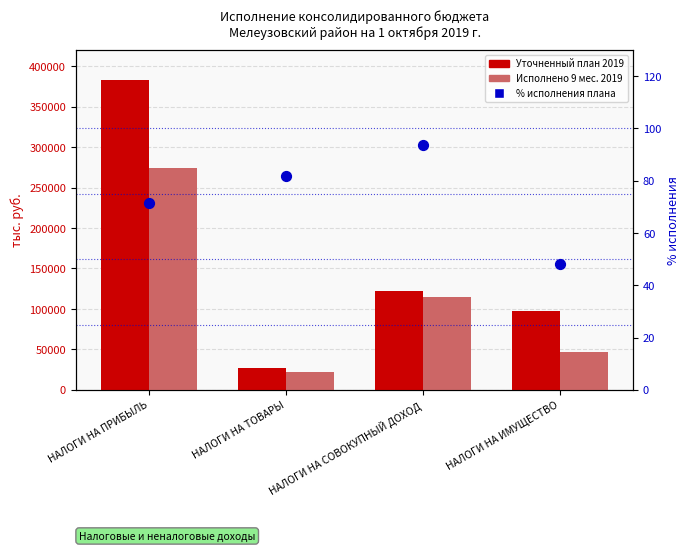

Is the value of Уточненный план 2019 at НАЛОГИ НА ТОВАРЫ greater than the value of Исполнено 9 мес. 2019 at НАЛОГИ НА ПРИБЫЛЬ?

No